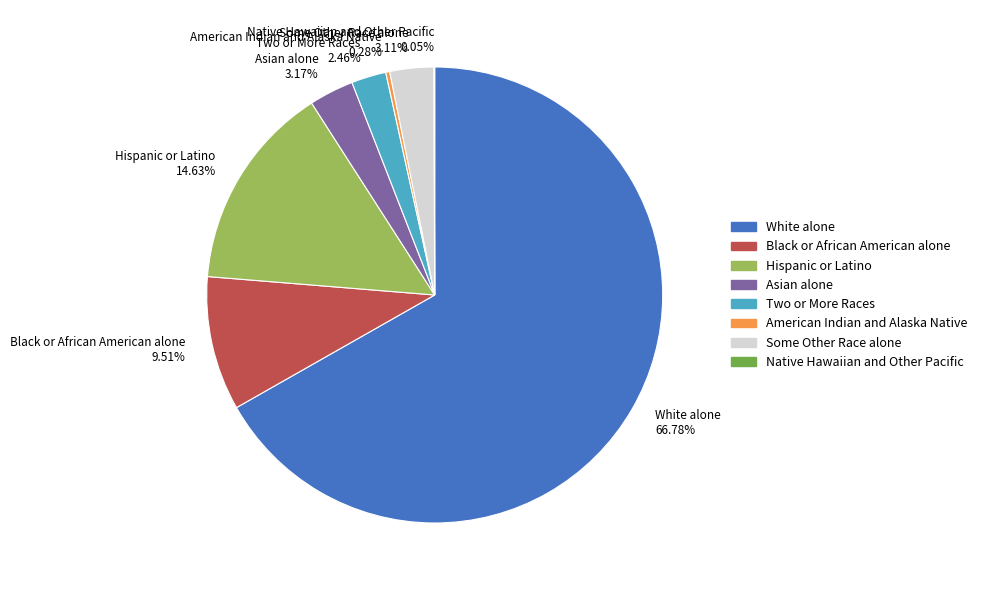

What percentage is NOT represented by White alone?

33.2%